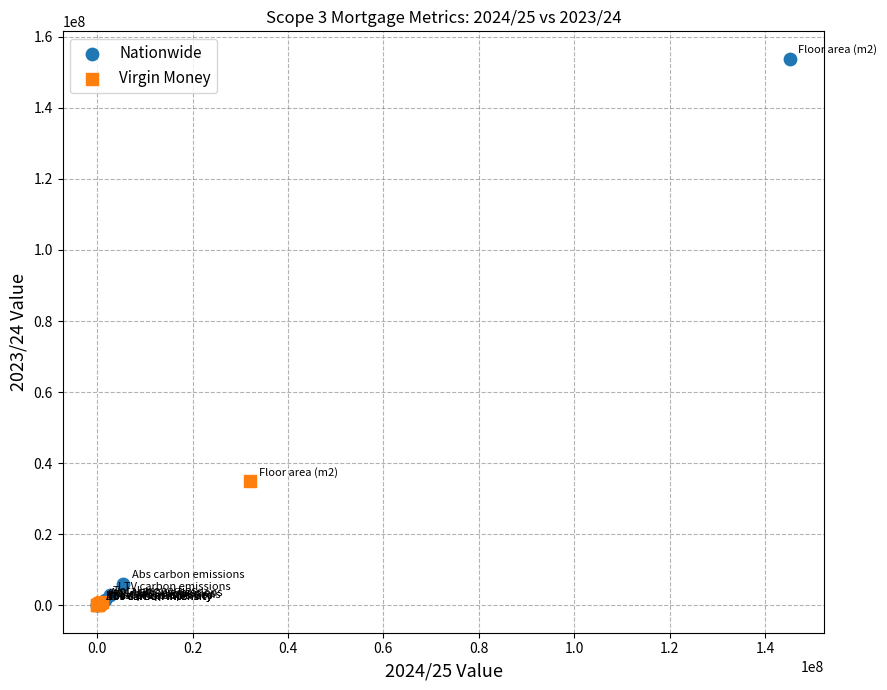

Which series contains the highest Y value?

Nationwide